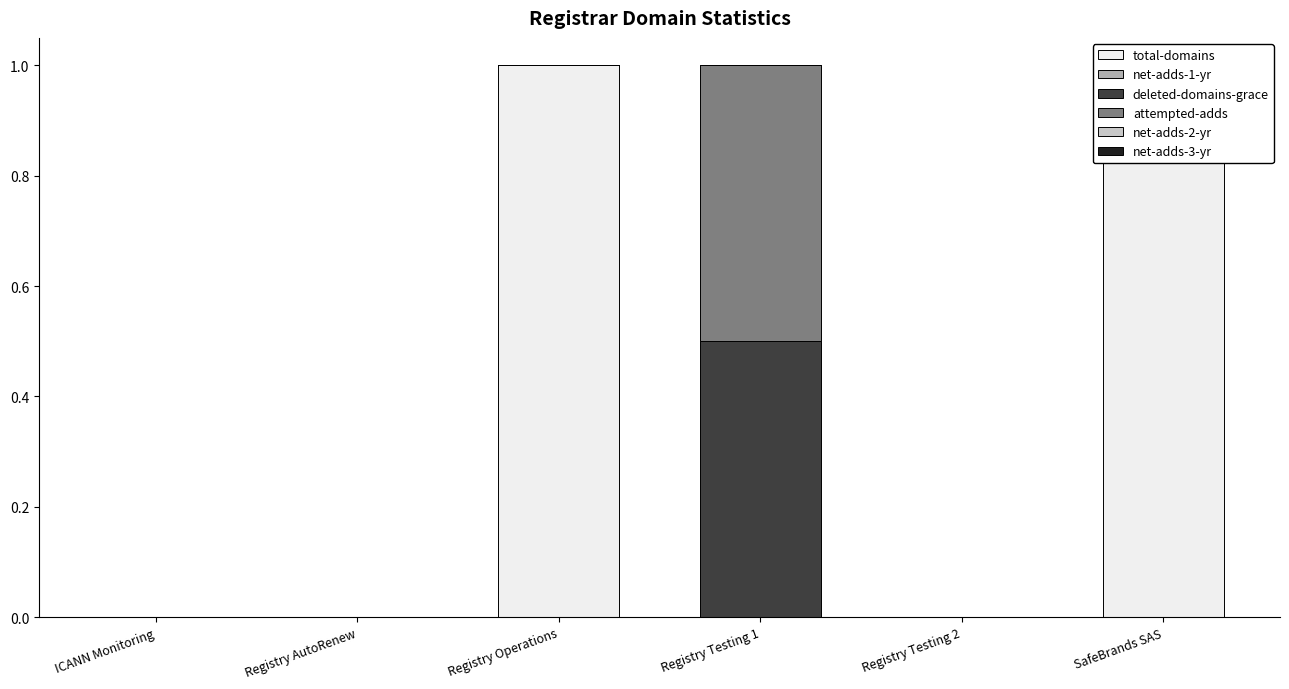

What is the difference between the maximum and minimum values in the attempted-adds series?

0.5